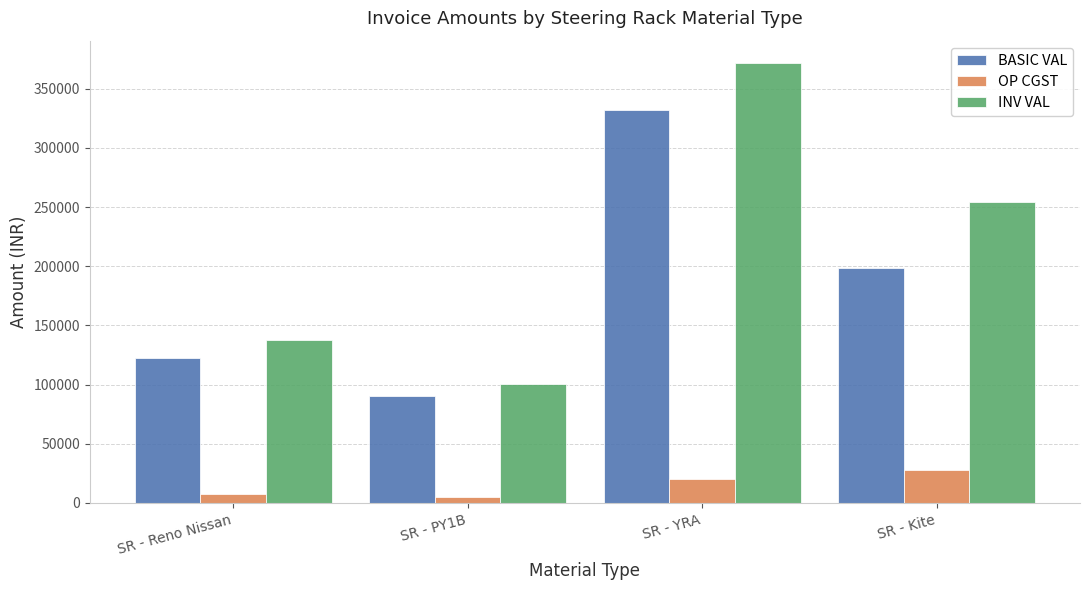

Reading left to right, transcribe all the data shown in this chart.

BASIC VAL: 122887.5	90000.0	332223.0	198808.0
OP CGST: 7373.3	5400.0	19933.4	27833.1
INV VAL: 137634.0	100800.0	372089.8	254474.2